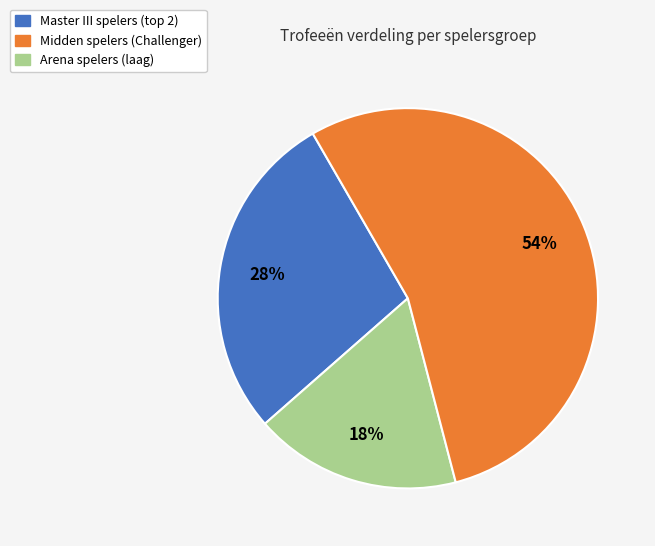

Does any single category account for the majority?

Yes